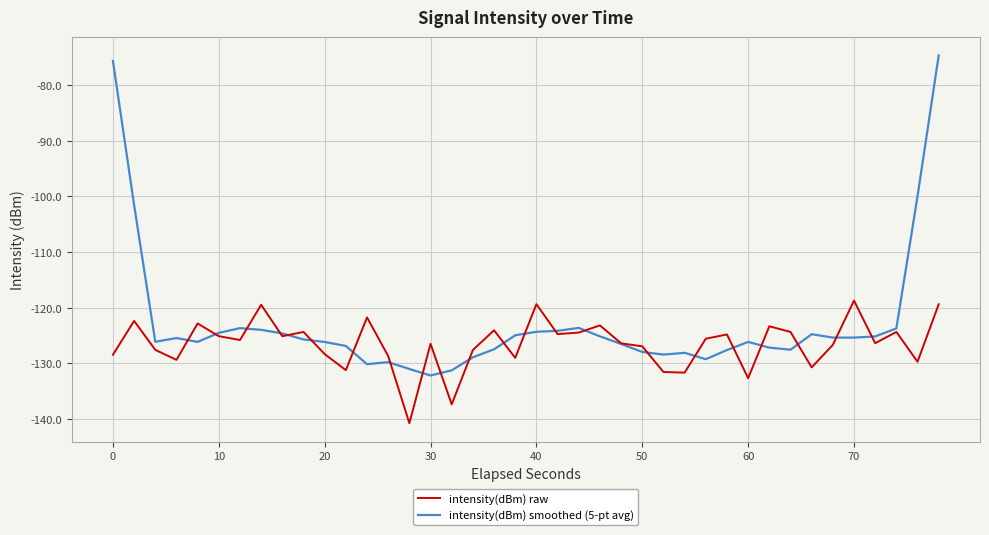

In intensity(dBm) smoothed (5-pt avg), how many points are higher than both neighbors (excluding endpoints)?

7